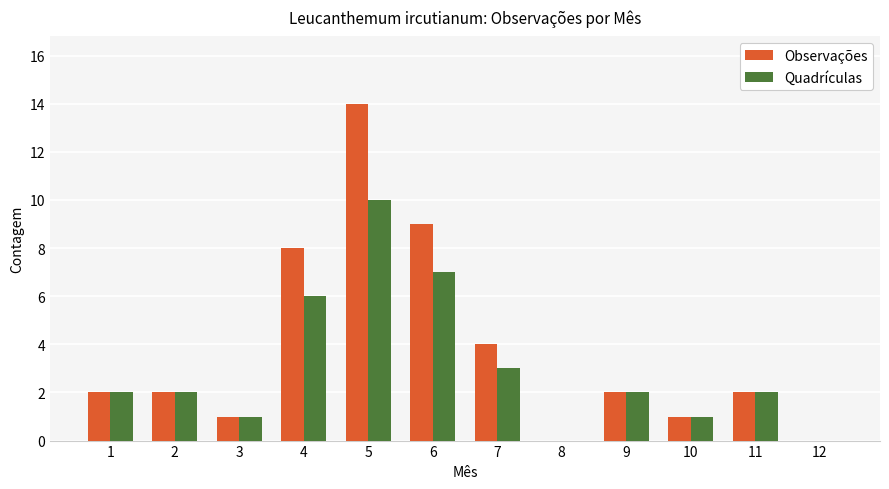

The Quadrículas series shows 10 at 5. True or false?

True